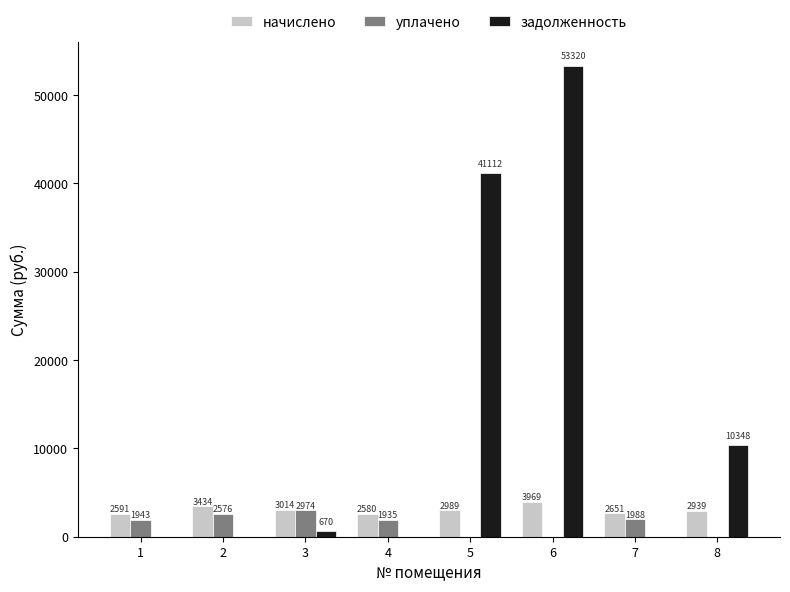

Between 2 and 7, which series saw the biggest shift?

начислено